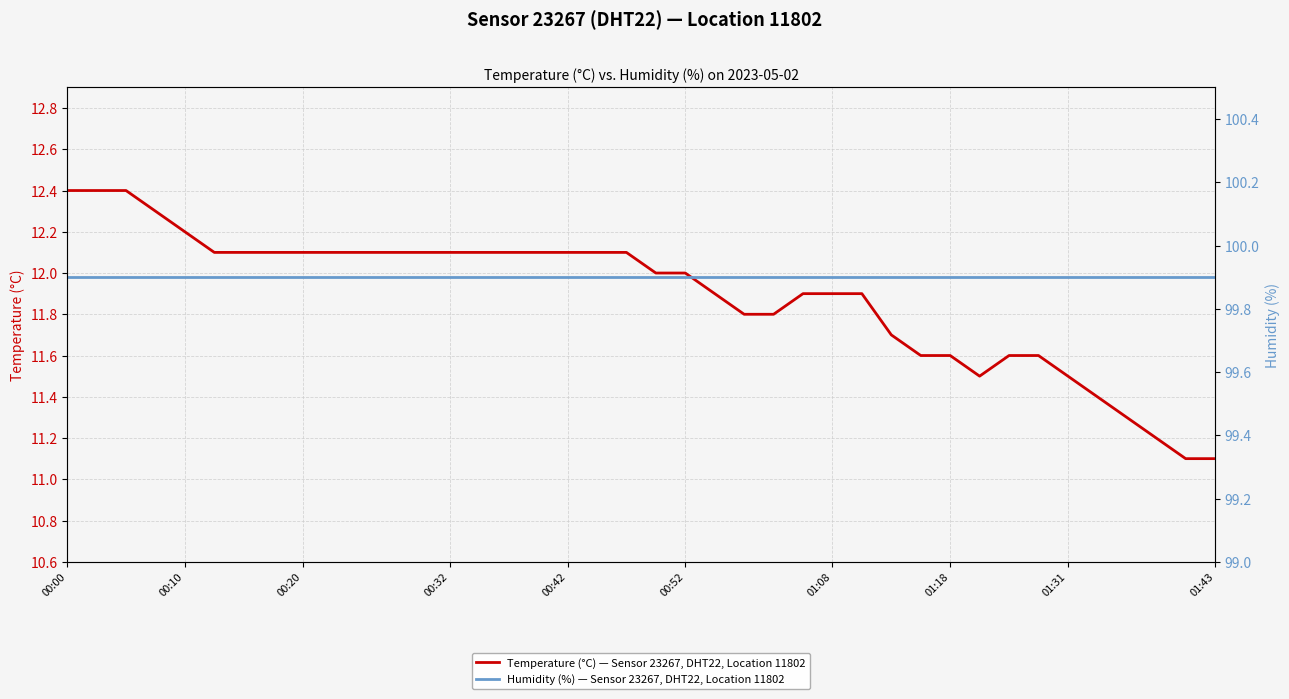

List the series in order of their peak value, highest first.

Humidity (%) — Sensor 23267, DHT22, Location 11802, Temperature (°C) — Sensor 23267, DHT22, Location 11802